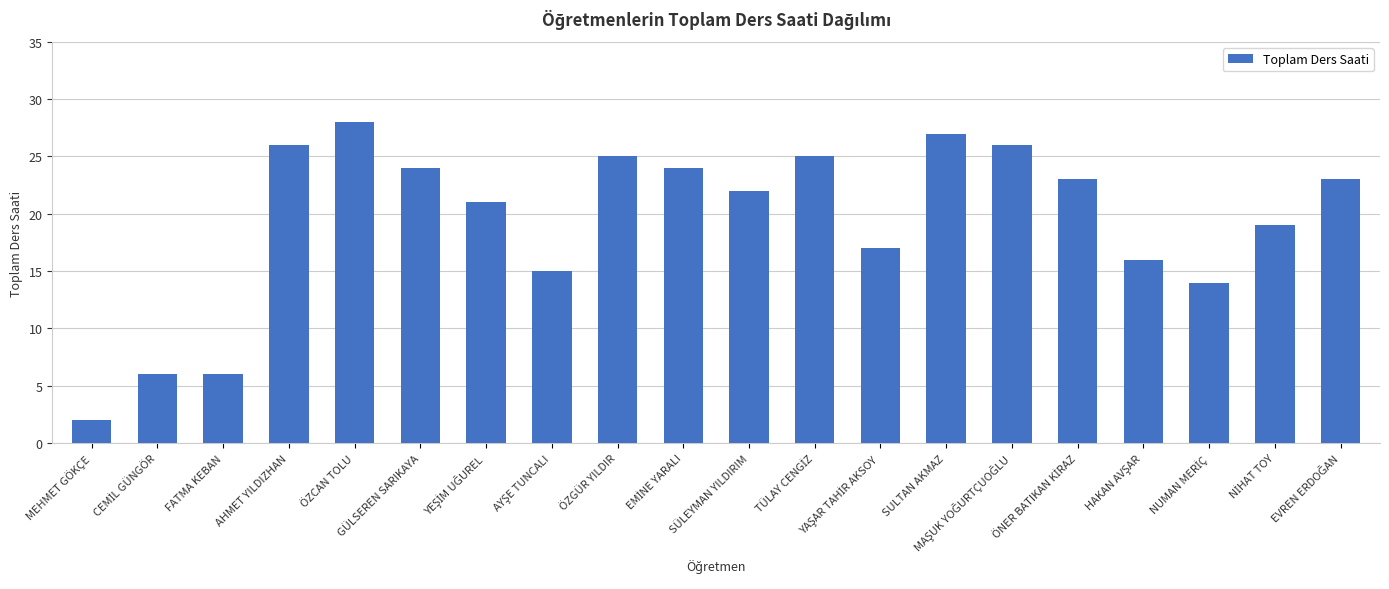

Are the bars horizontal?

No